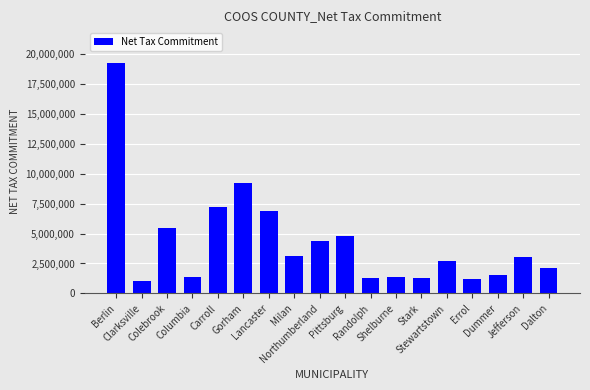

What is the difference between the second highest and second lowest values?

8042277